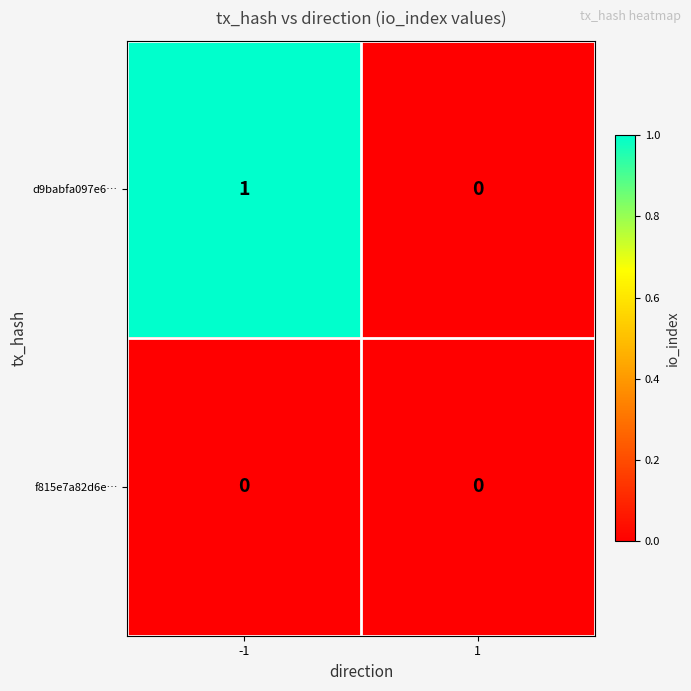

Is it true that d9babfa097e6… equals 0 at 1?

True